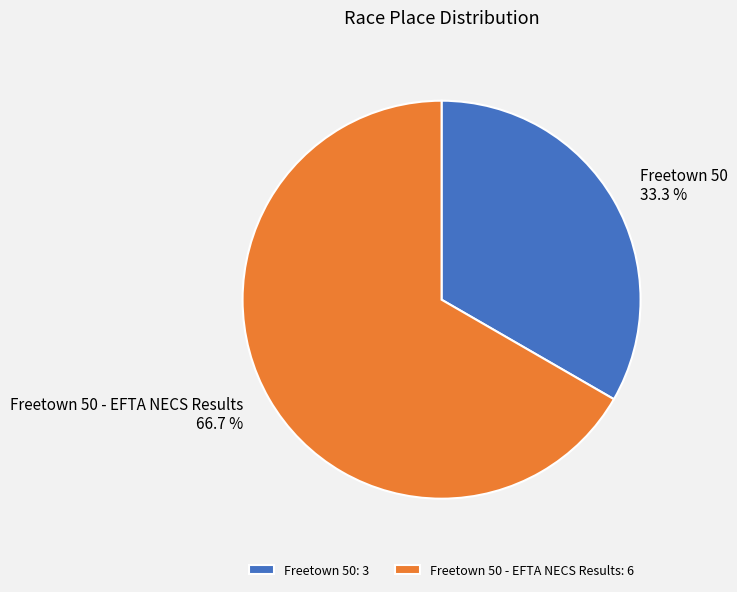

What portion of the pie excludes Freetown 50?

66.7%